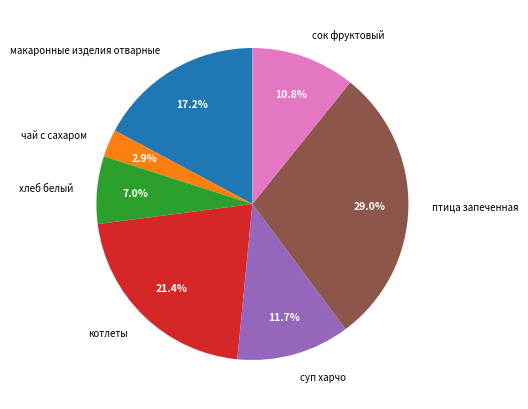

True or false: котлеты accounts for 29% of the total.

False